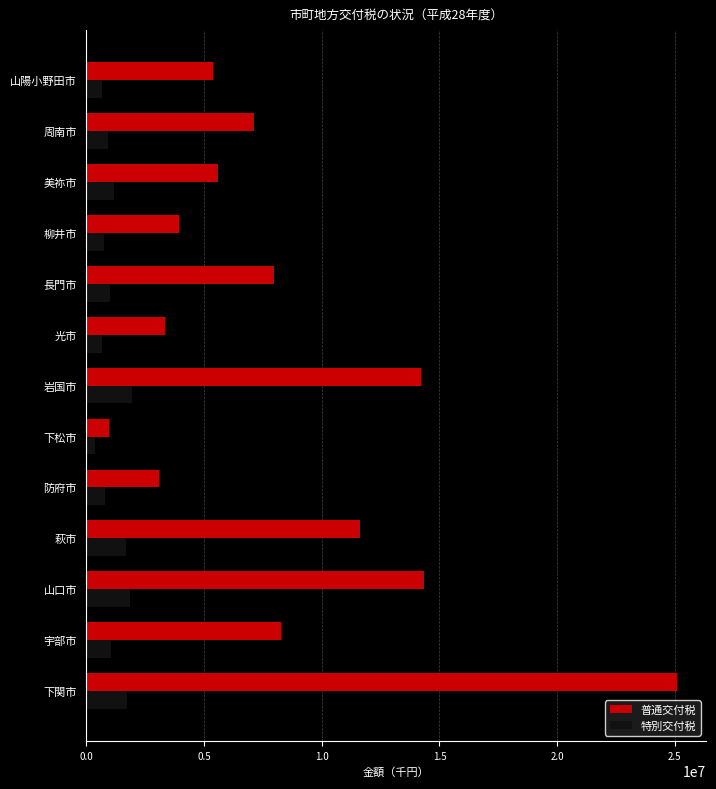

What is the difference between the second highest and second lowest values in the 特別交付税 series?

1187220